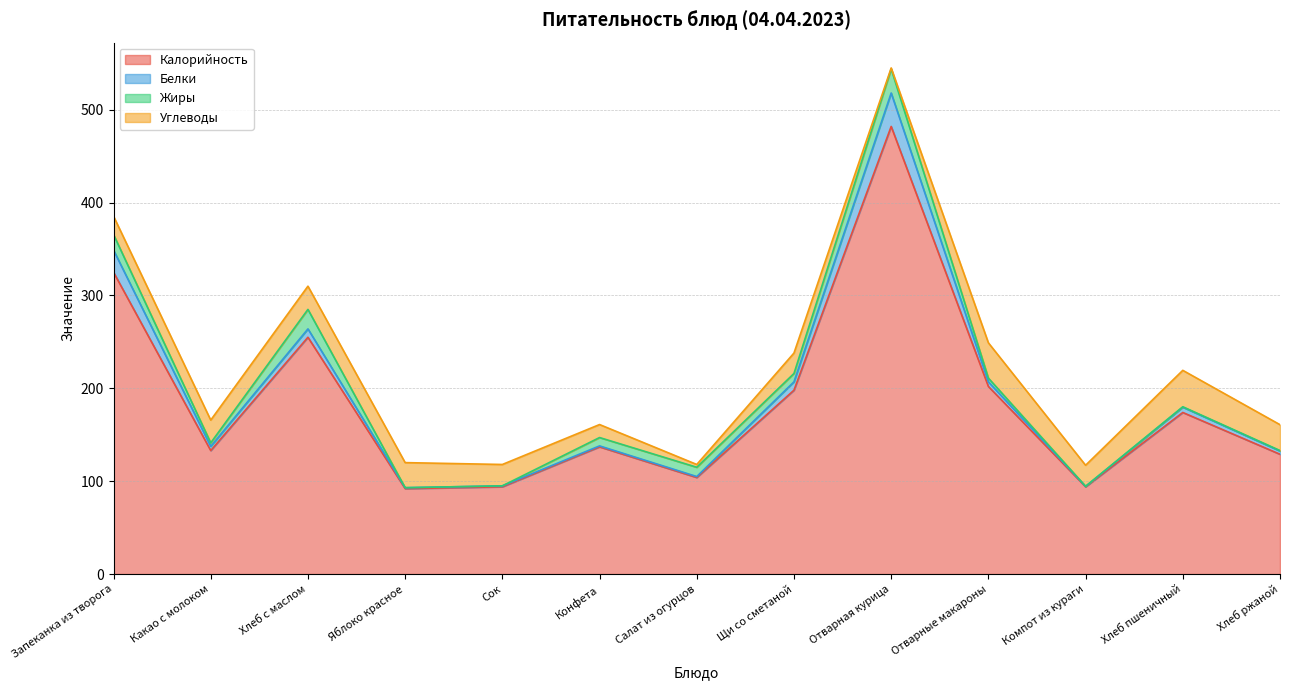

What is the sum of all Калорийность values?

2419.0